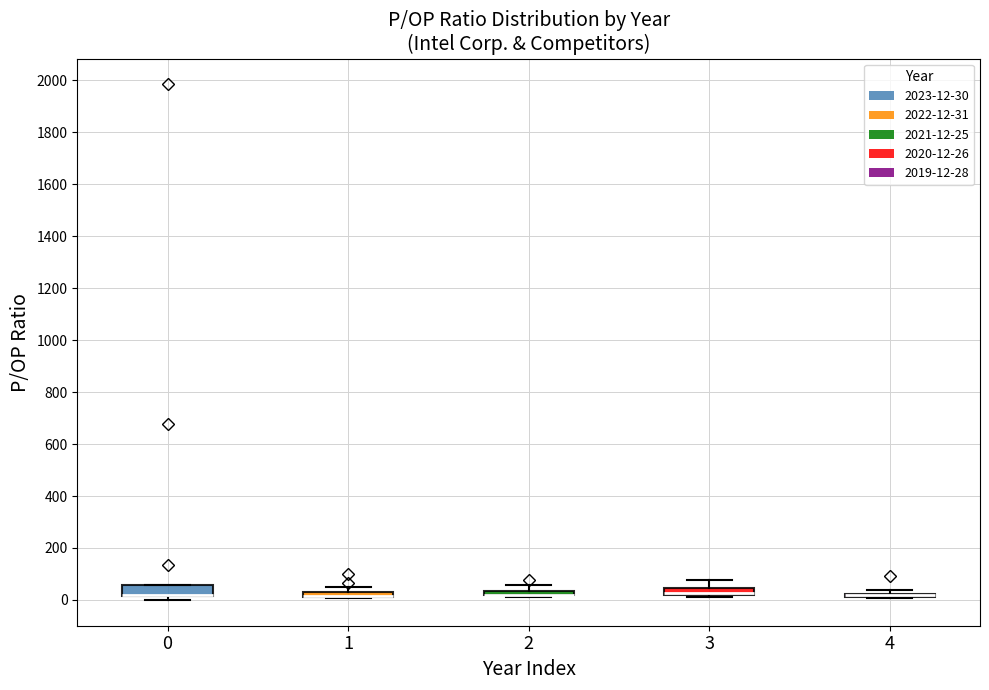

Where does the upper whisker of the box at x = 3 end on the y-axis? The values are not printed on the chart, so give them approximately, as read against the axis.

80